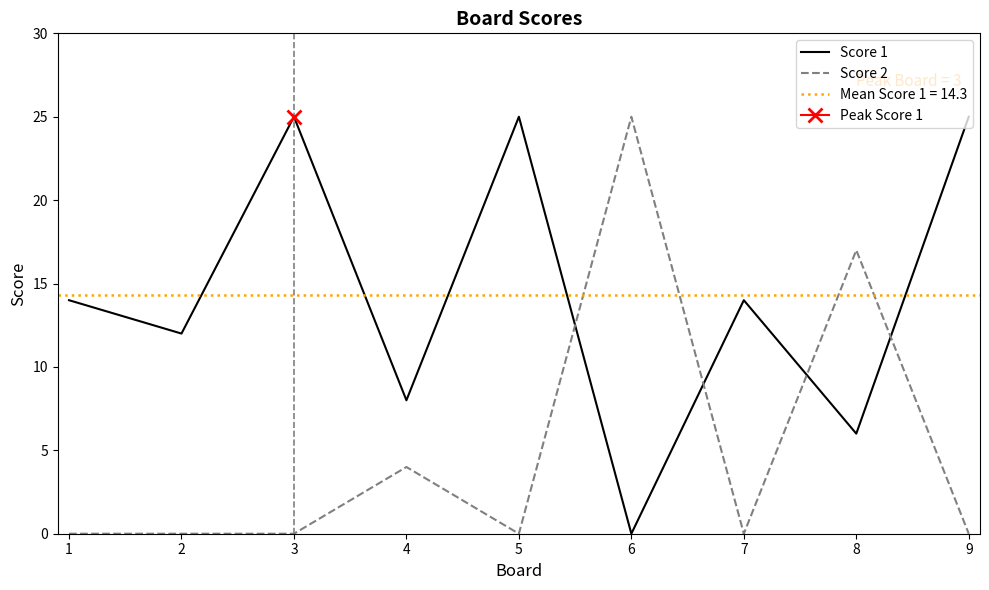

True or false: Score 1 and Score 2 cross at least once.

True